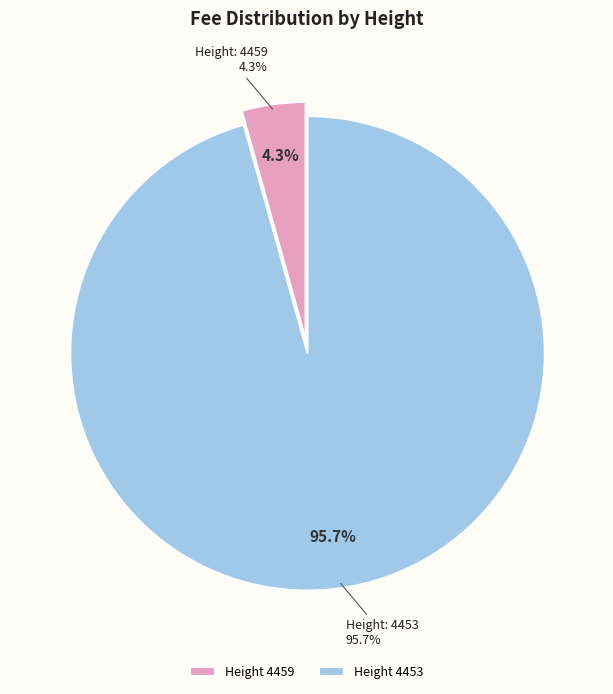

To the nearest percent, what is the combined percentage of 4453 and 4459?

100%